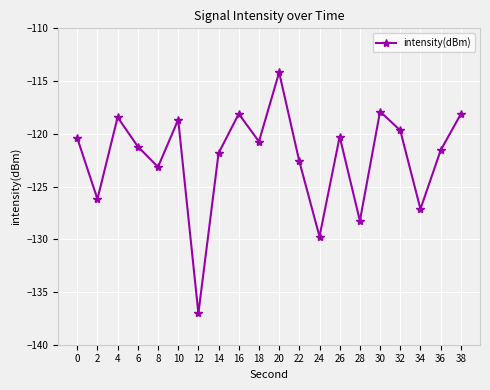

True or false: the data has more than 0 interior local peaks.

True